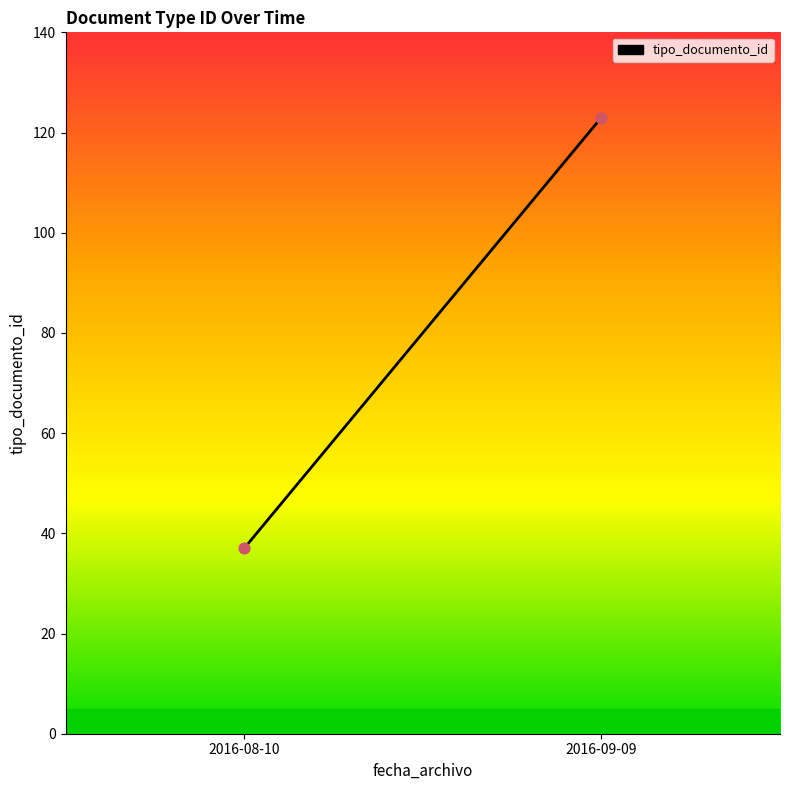

What is the average Y value?

80